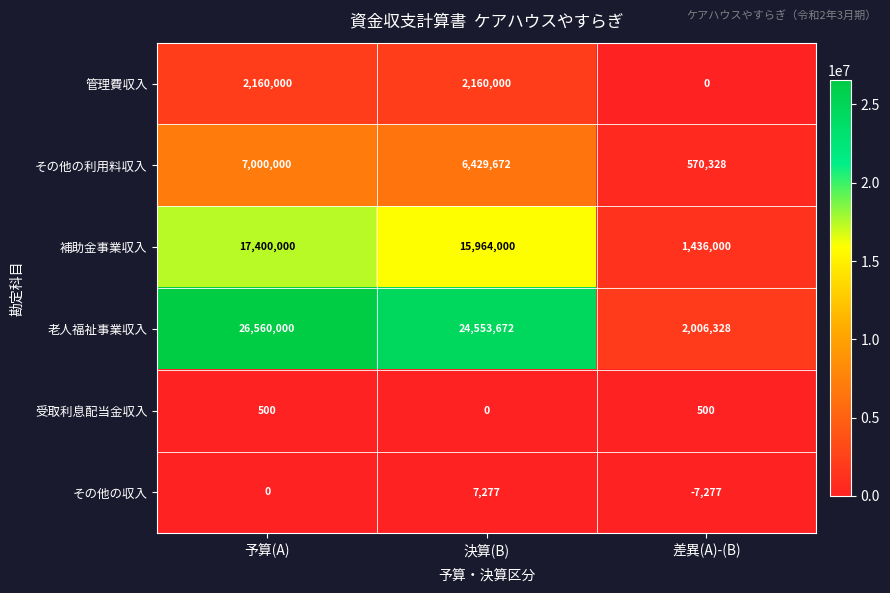

At which category is the sum across all series the highest?

予算(A)